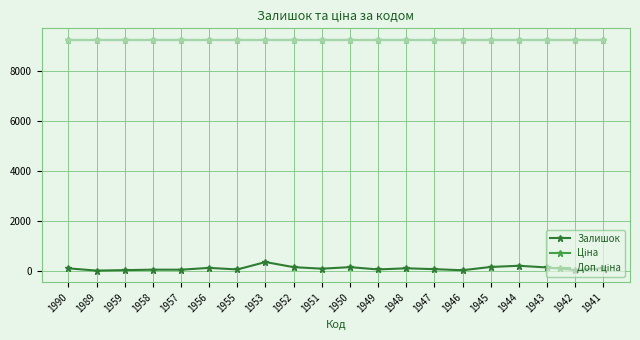

What is the sum of all Ціна values?

184660